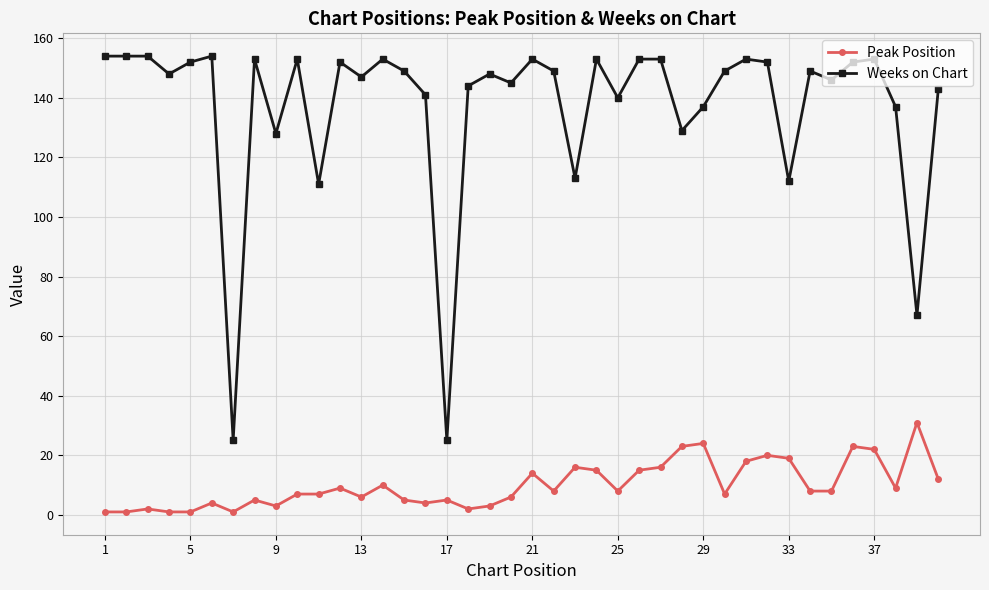

Rank the series by their maximum value, from lowest to highest.

Peak Position, Weeks on Chart